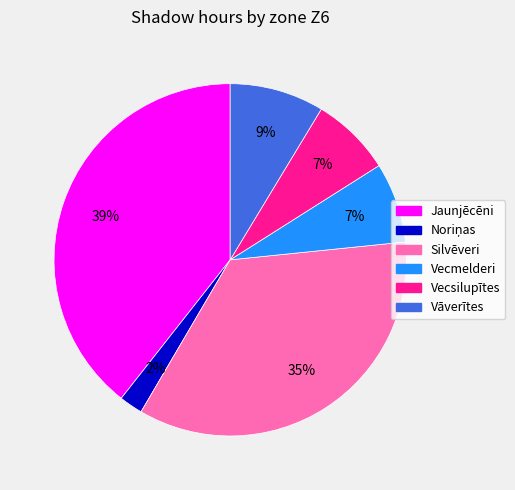

Count the number of slices in the pie.

6